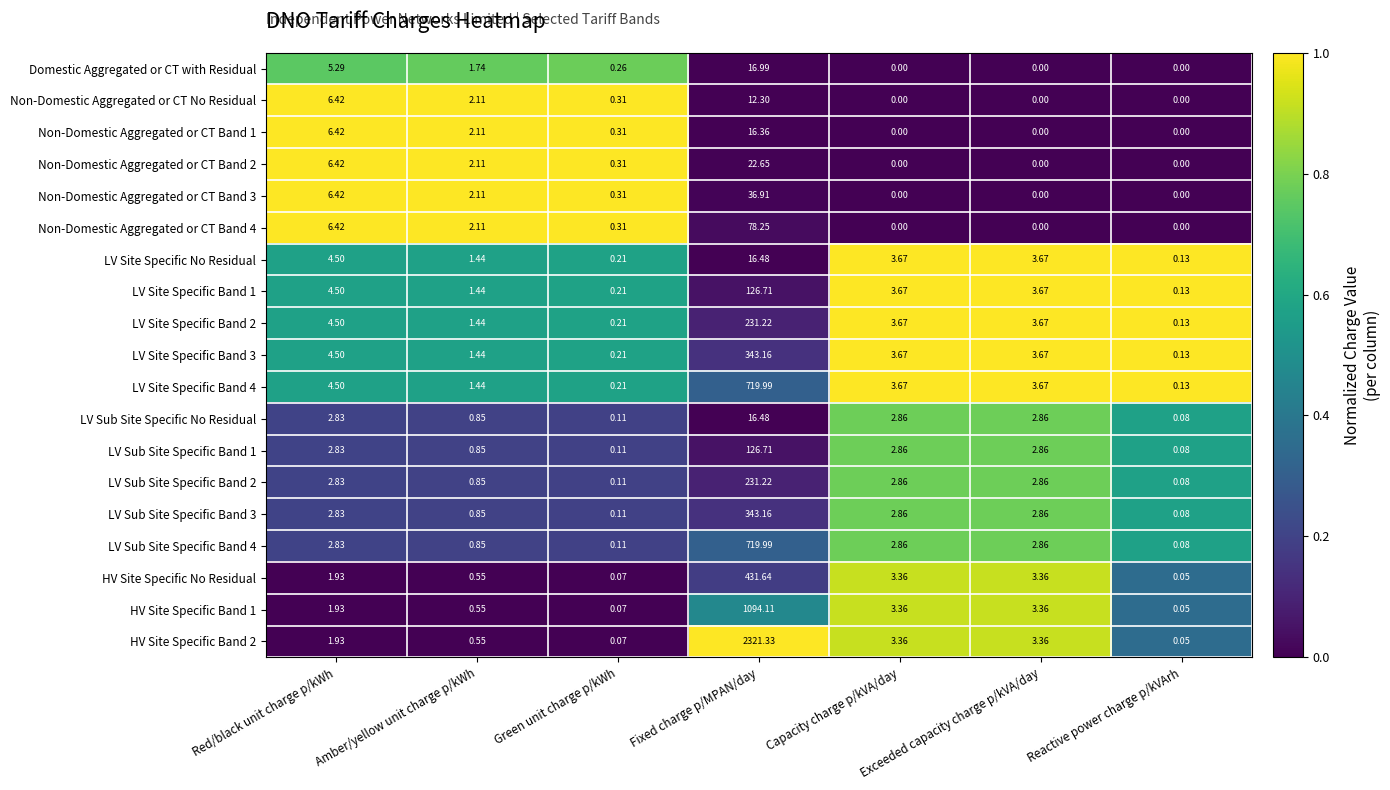

How many data points in LV Site Specific Band 2 are above 3?

4